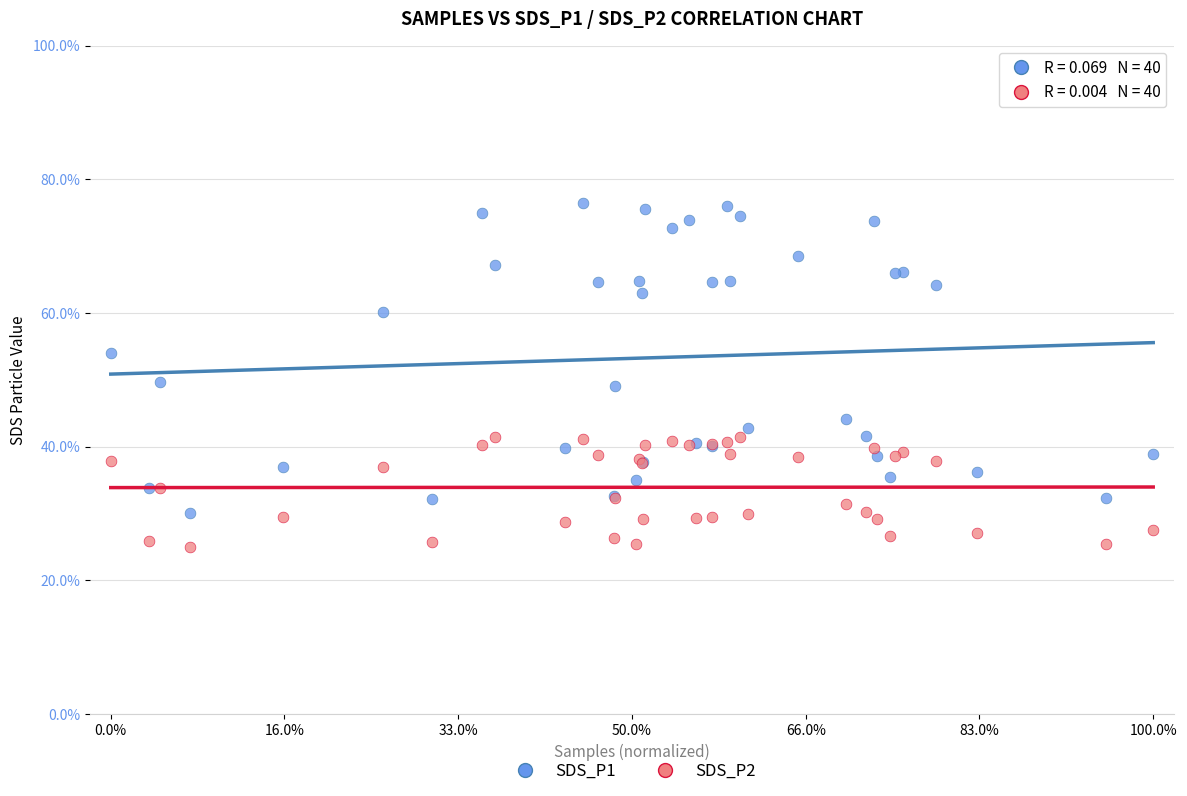

Which series has the largest Y range (max minus min)?

SDS_P1